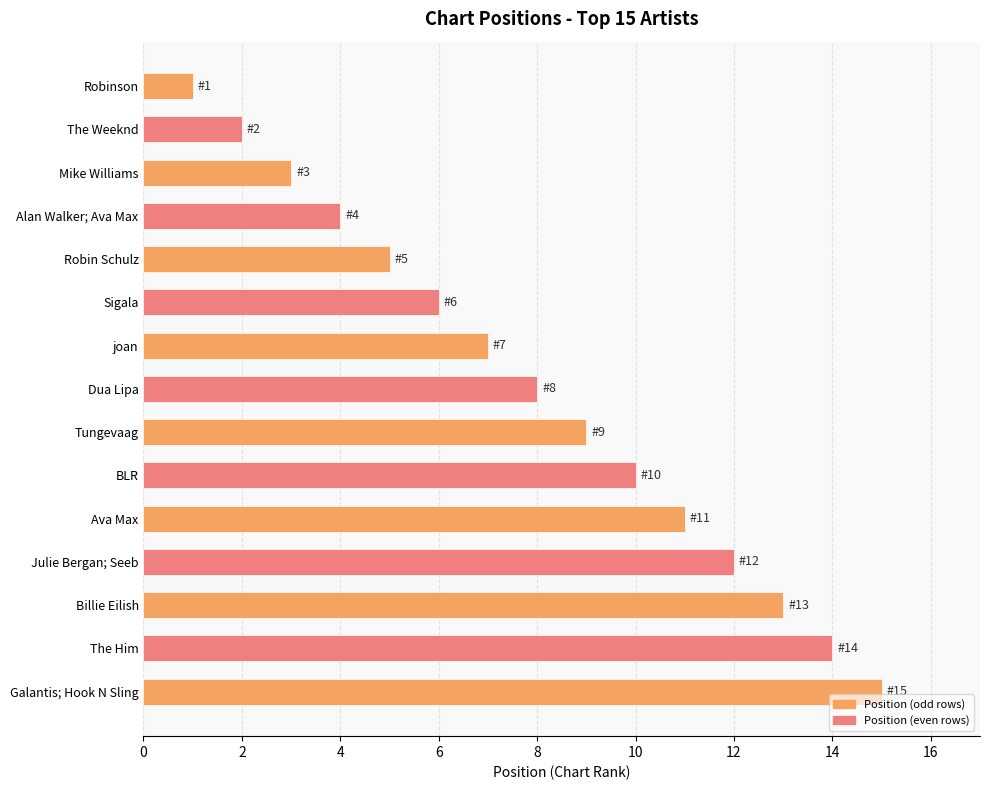

The value at Galantis; Hook N Sling is 15. True or false?

True